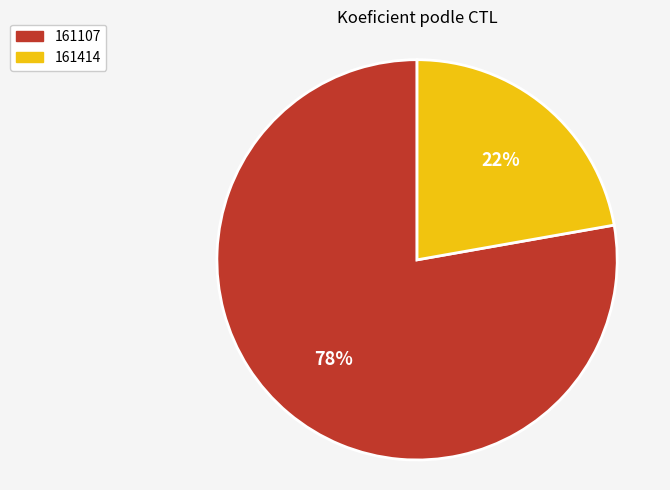

Is the sum of 161107 and 161414 greater than half?

Yes